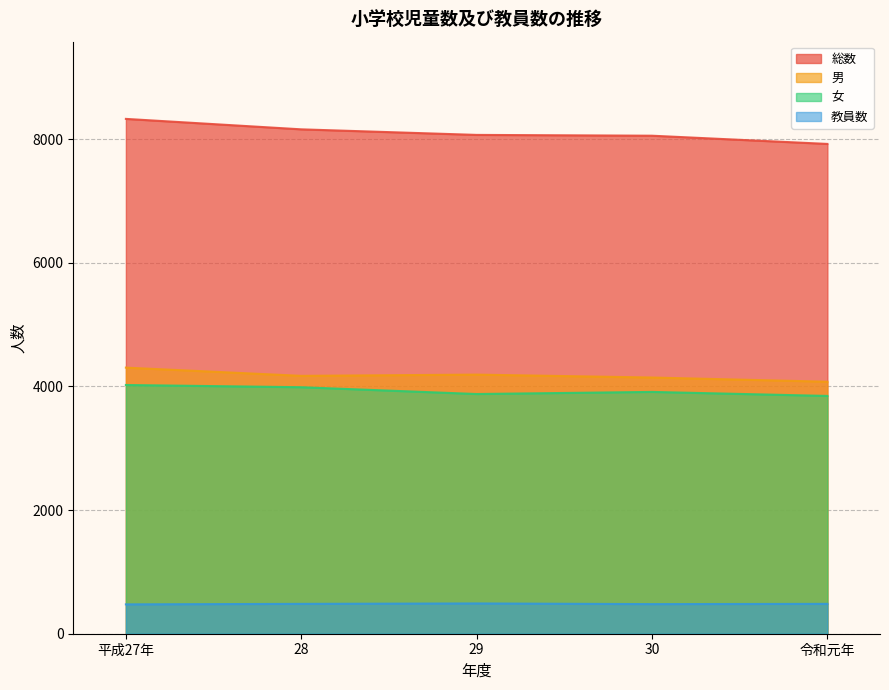

Where is the first local maximum for 女?

30